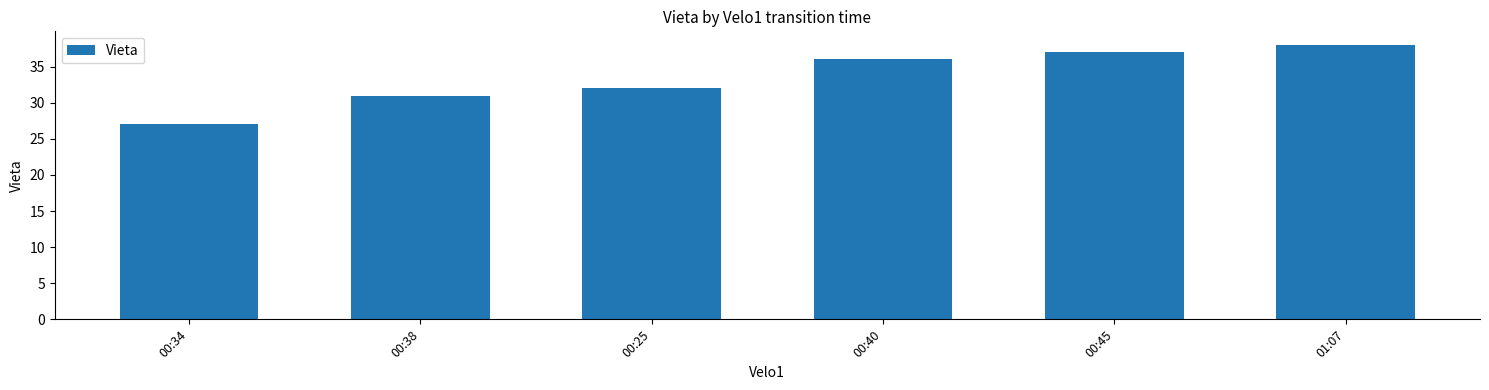

Is it true that the value at 00:40 is 36?

True